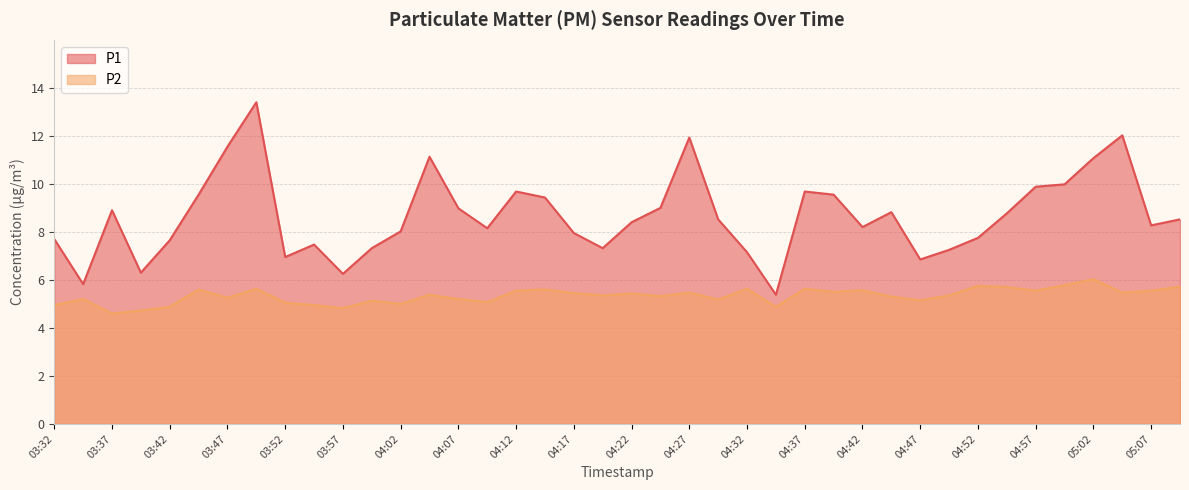

True or false: P2 and P1 intersect in this chart.

False